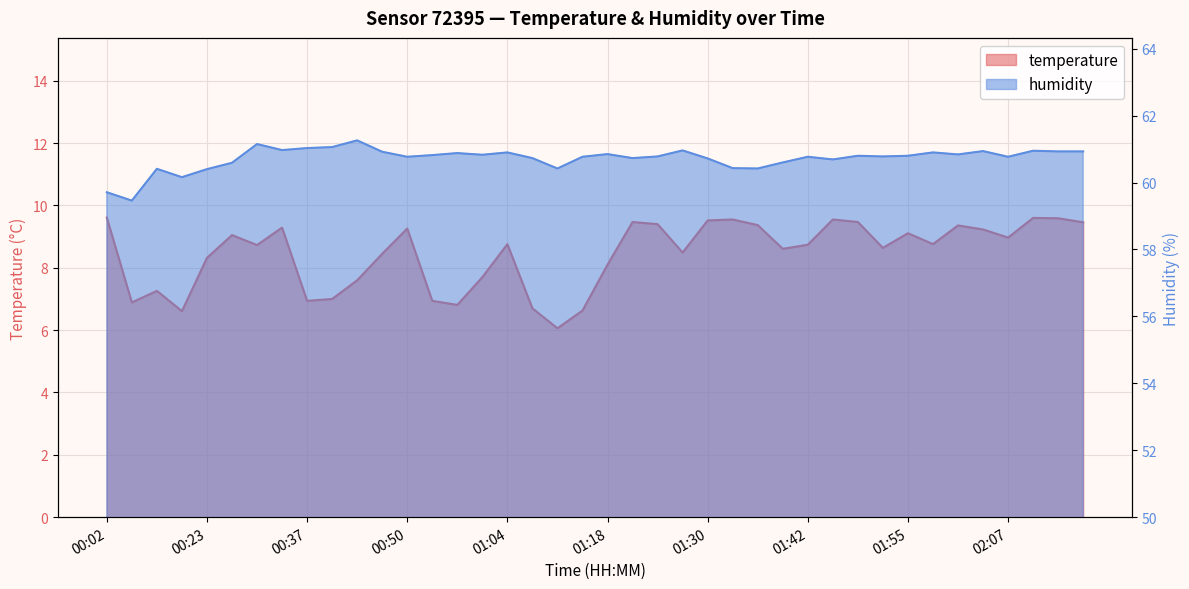

True or false: temperature and humidity cross at least once.

False